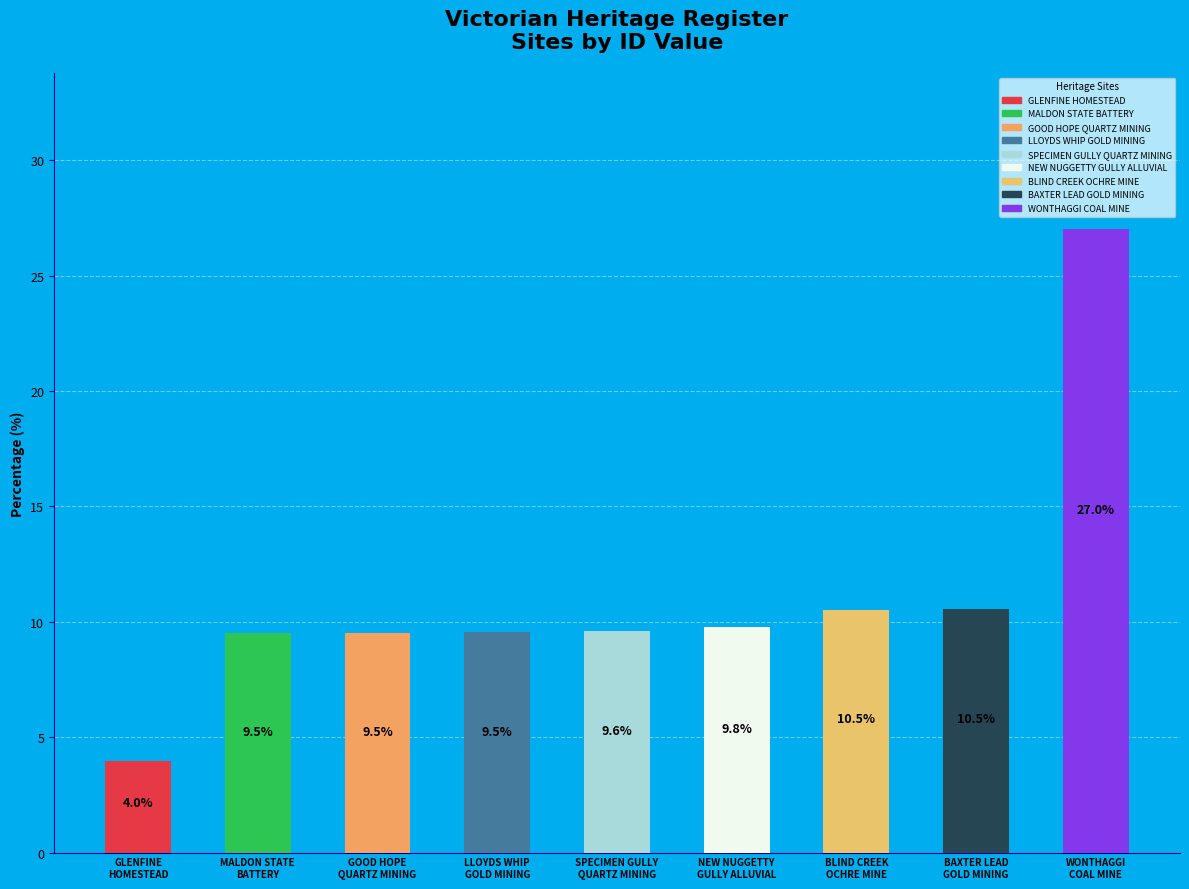

What is the greatest value displayed?

27.0